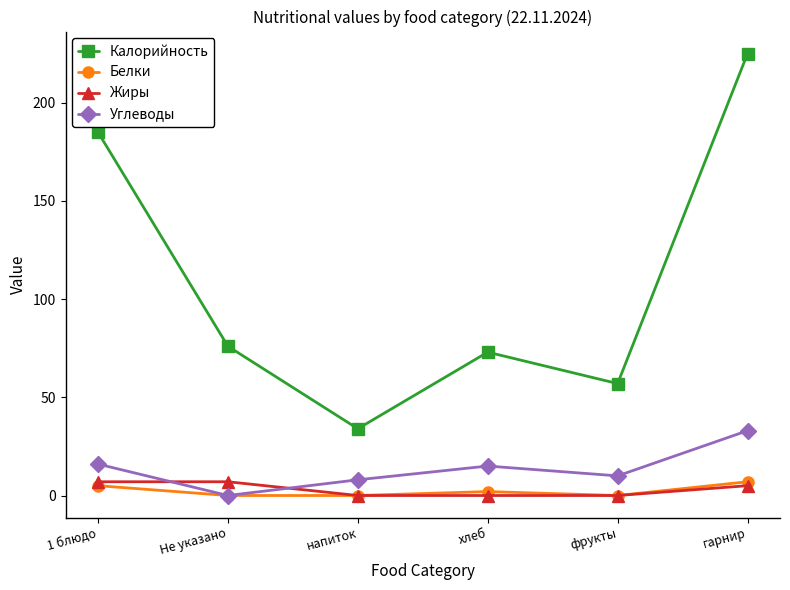

What is the label of the 3rd point from the left?

напиток